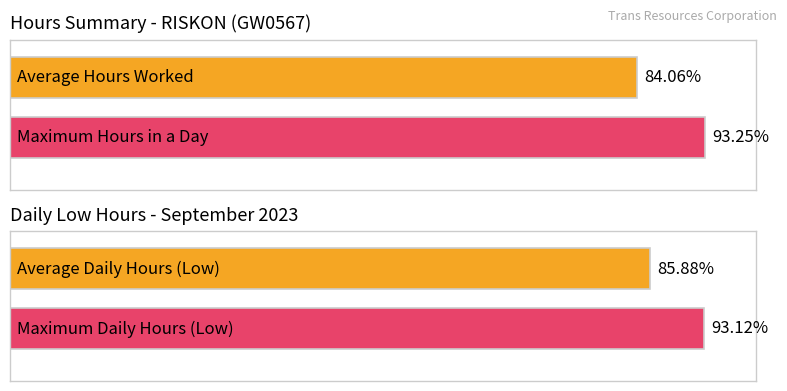

Is it true that the value at 2 is 17.6?

False